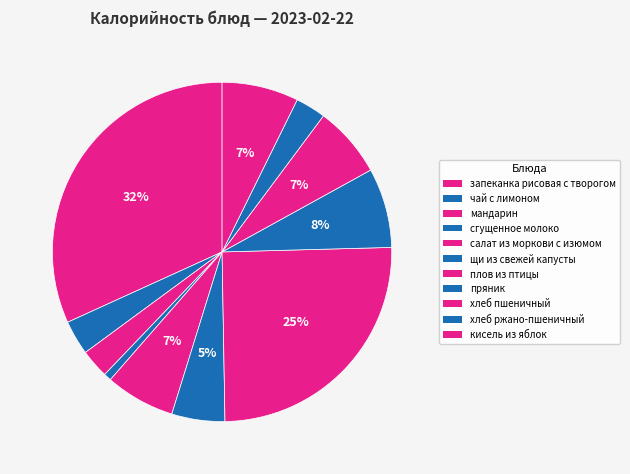

Approximately how many times larger is the value at сгущенное молоко compared to пряник?

0.1